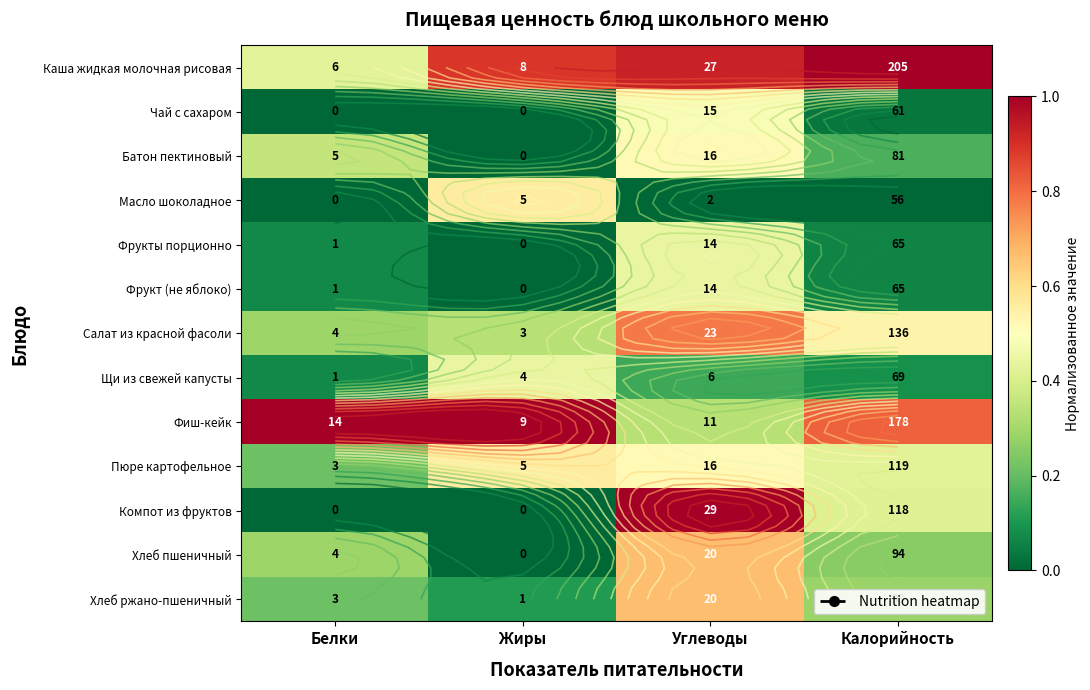

What is the approximate value of Пюре картофельное at Углеводы?

0.5